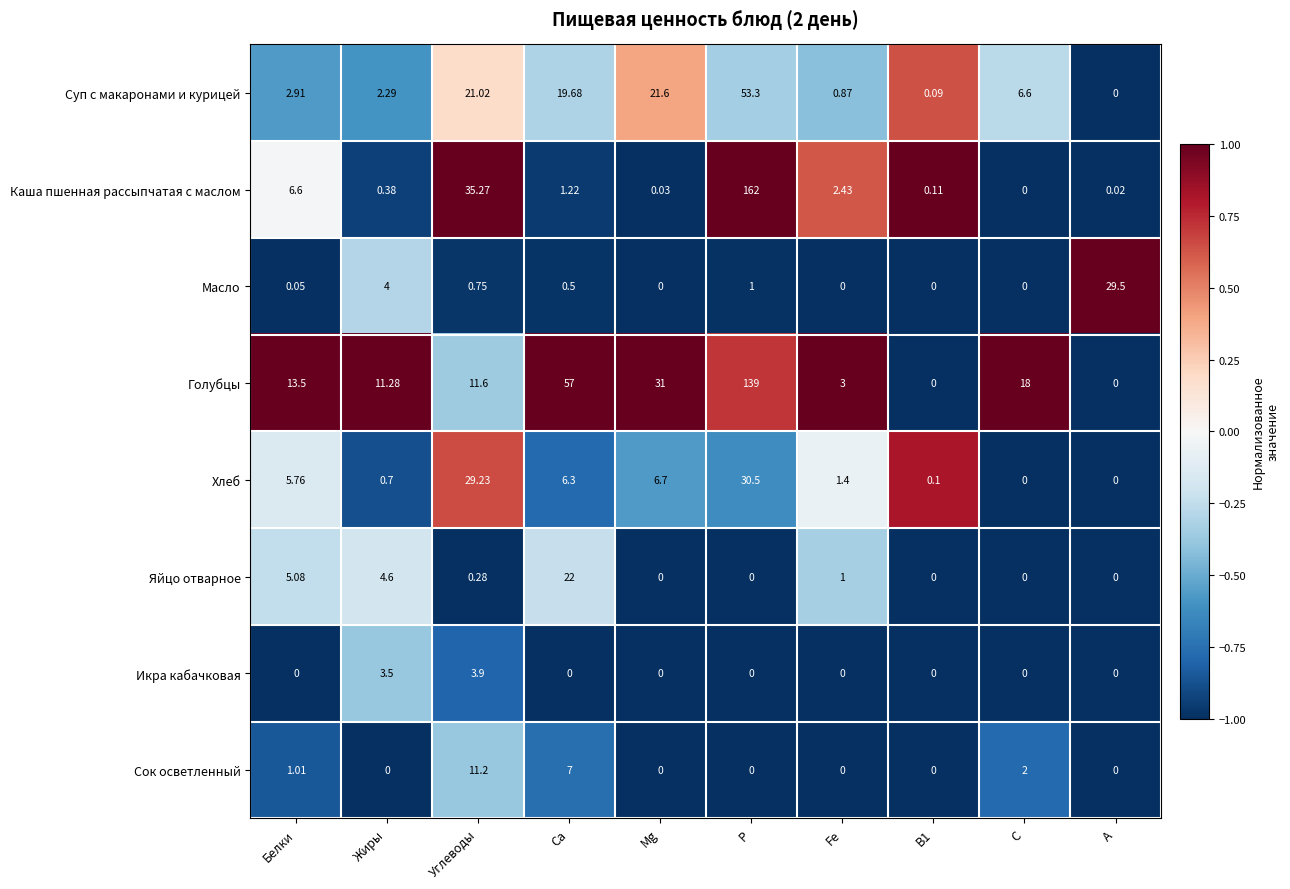

List the series in order of their peak value, lowest first.

Икра кабачковая, Сок осветленный, Яйцо отварное, Масло, Хлеб, Суп с макаронами и курицей, Голубцы, Каша пшенная рассыпчатая с маслом